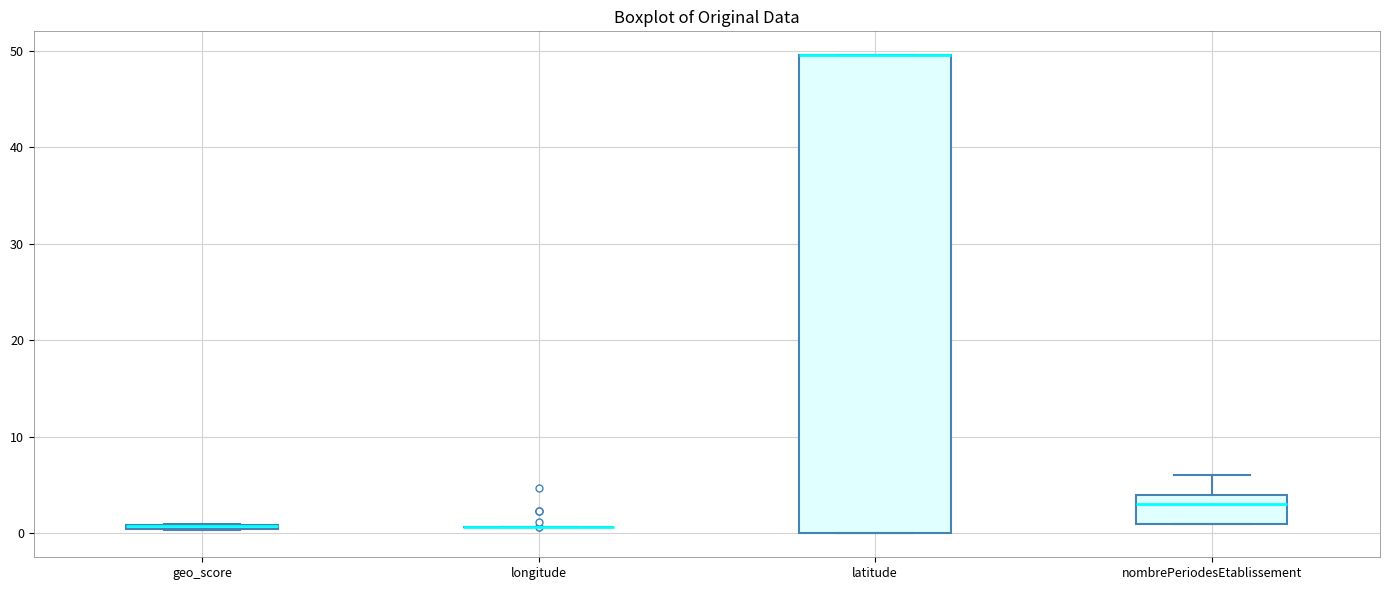

Where is the upper edge of the box for geo_score on the y-axis? The values are not printed on the chart, so give them approximately, as read against the axis.

1